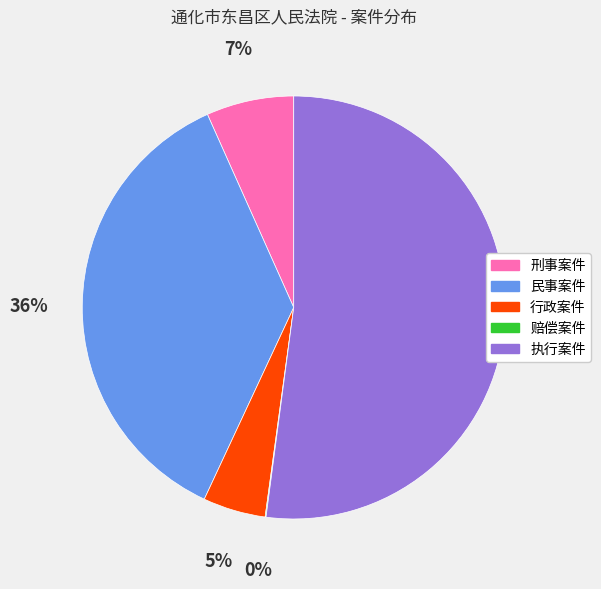

Which category has the biggest portion of the pie?

执行案件